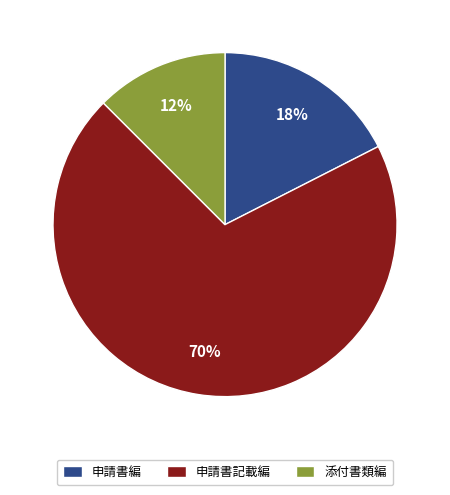

Is there a majority slice in this chart?

Yes